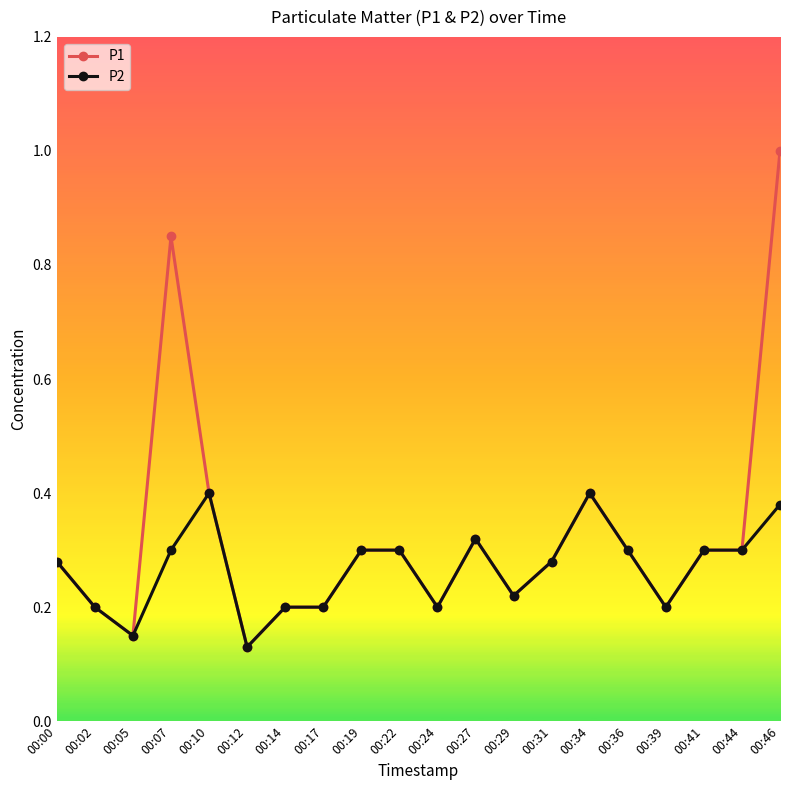

Which series has the largest total across all categories?

P1